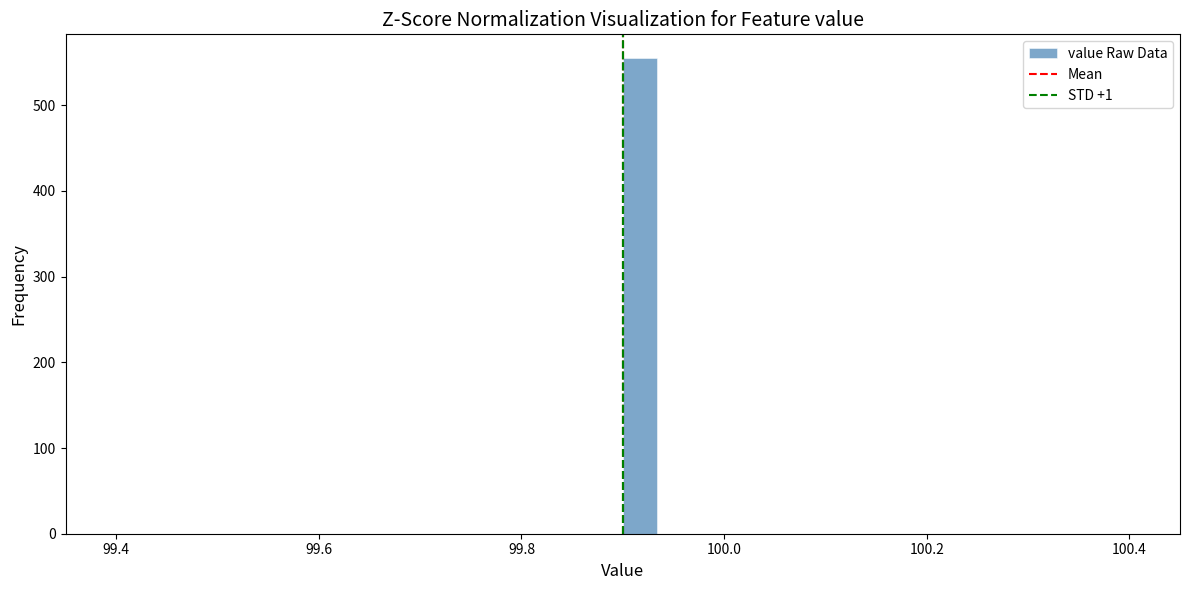

Read against the x-axis, roughly where is the centre of the tallest bar?

99.92